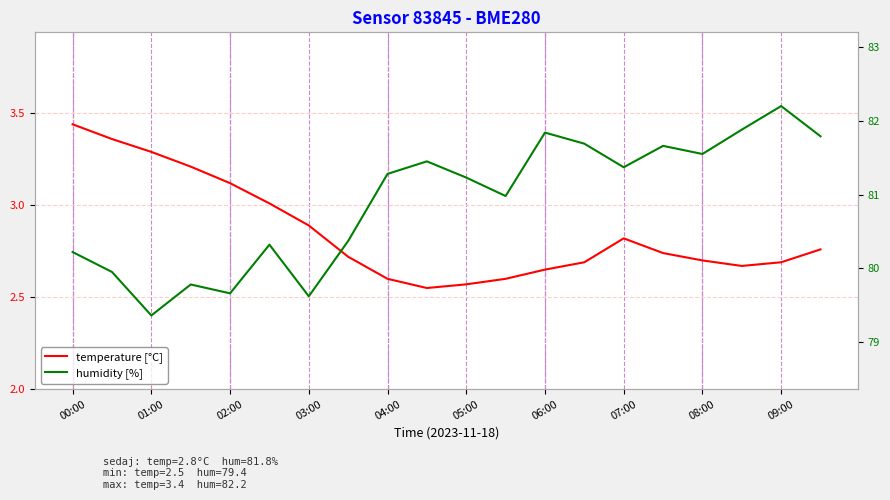

True or false: temperature [°C] and humidity [%] intersect in this chart.

False